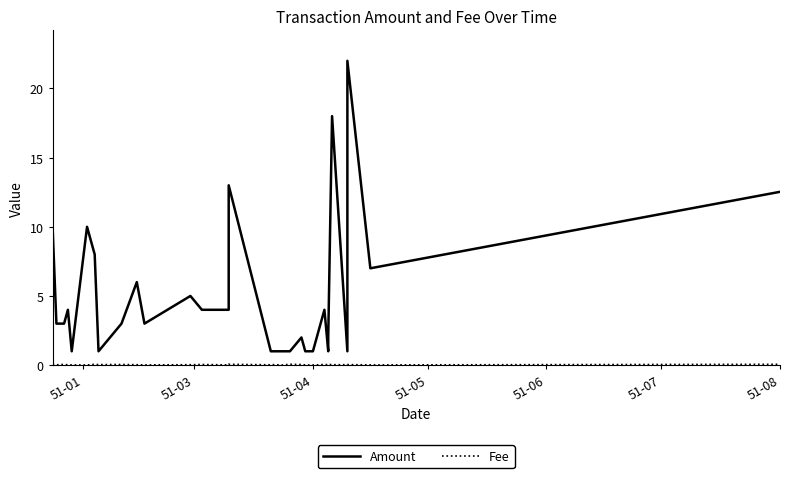

Which series has the largest range (max minus min)?

Amount